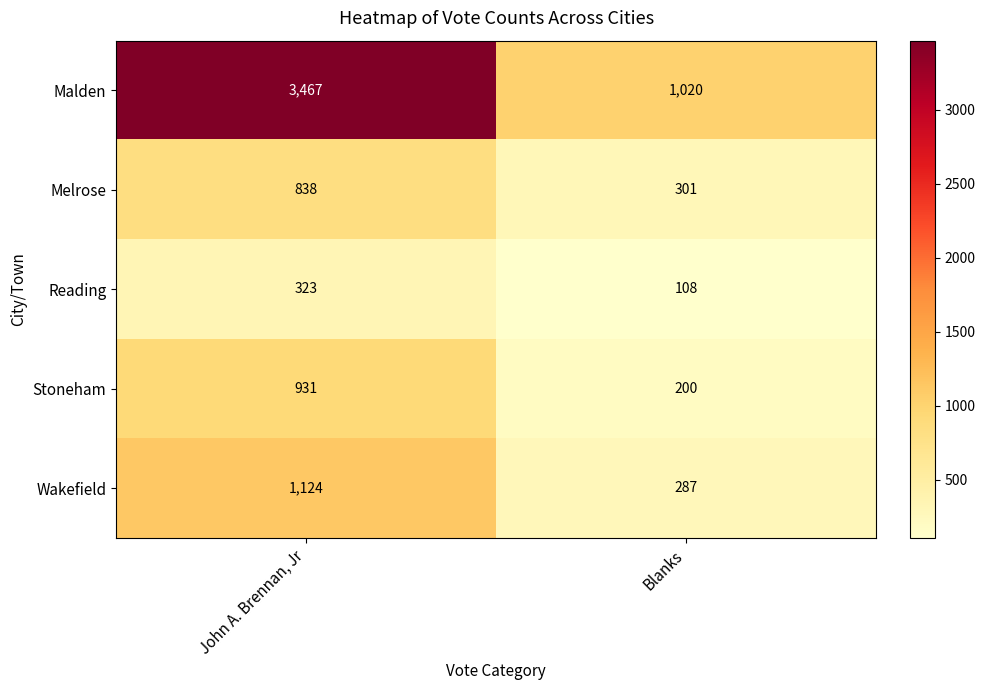

What is the difference between the highest and lowest values at John A. Brennan, Jr?

3144